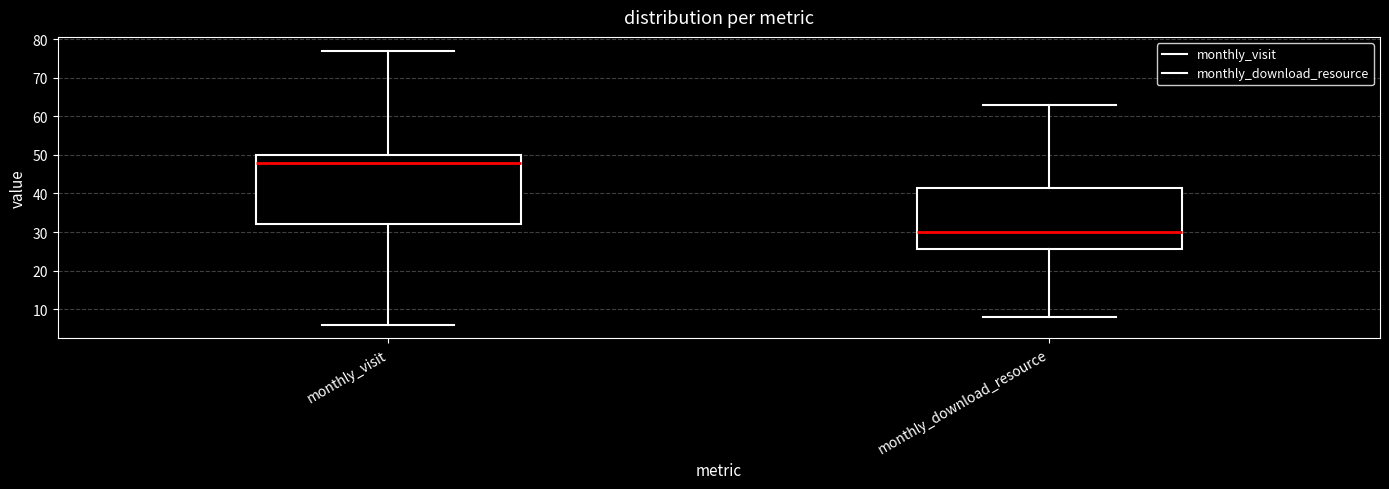

Reading left to right, transcribe this box plot: for each box, give where its median line is, the range the box spans, and where its two whiskers end, as read against the y-axis. The values are not printed on the chart, so give them approximately, as read against the axis.

monthly_visit: median 48, box 32 to 50, whiskers 6 to 77
monthly_download_resource: median 30, box 26 to 42, whiskers 8 to 63